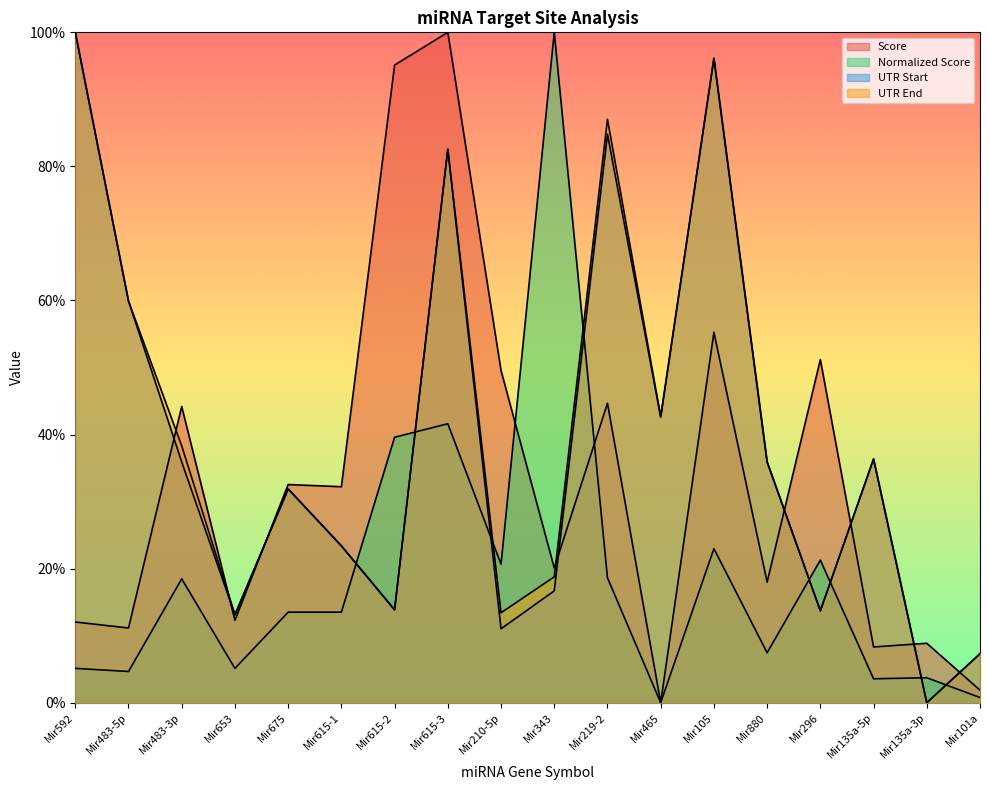

Which series changed the most between Mir675 and Mir219-2?

UTR End